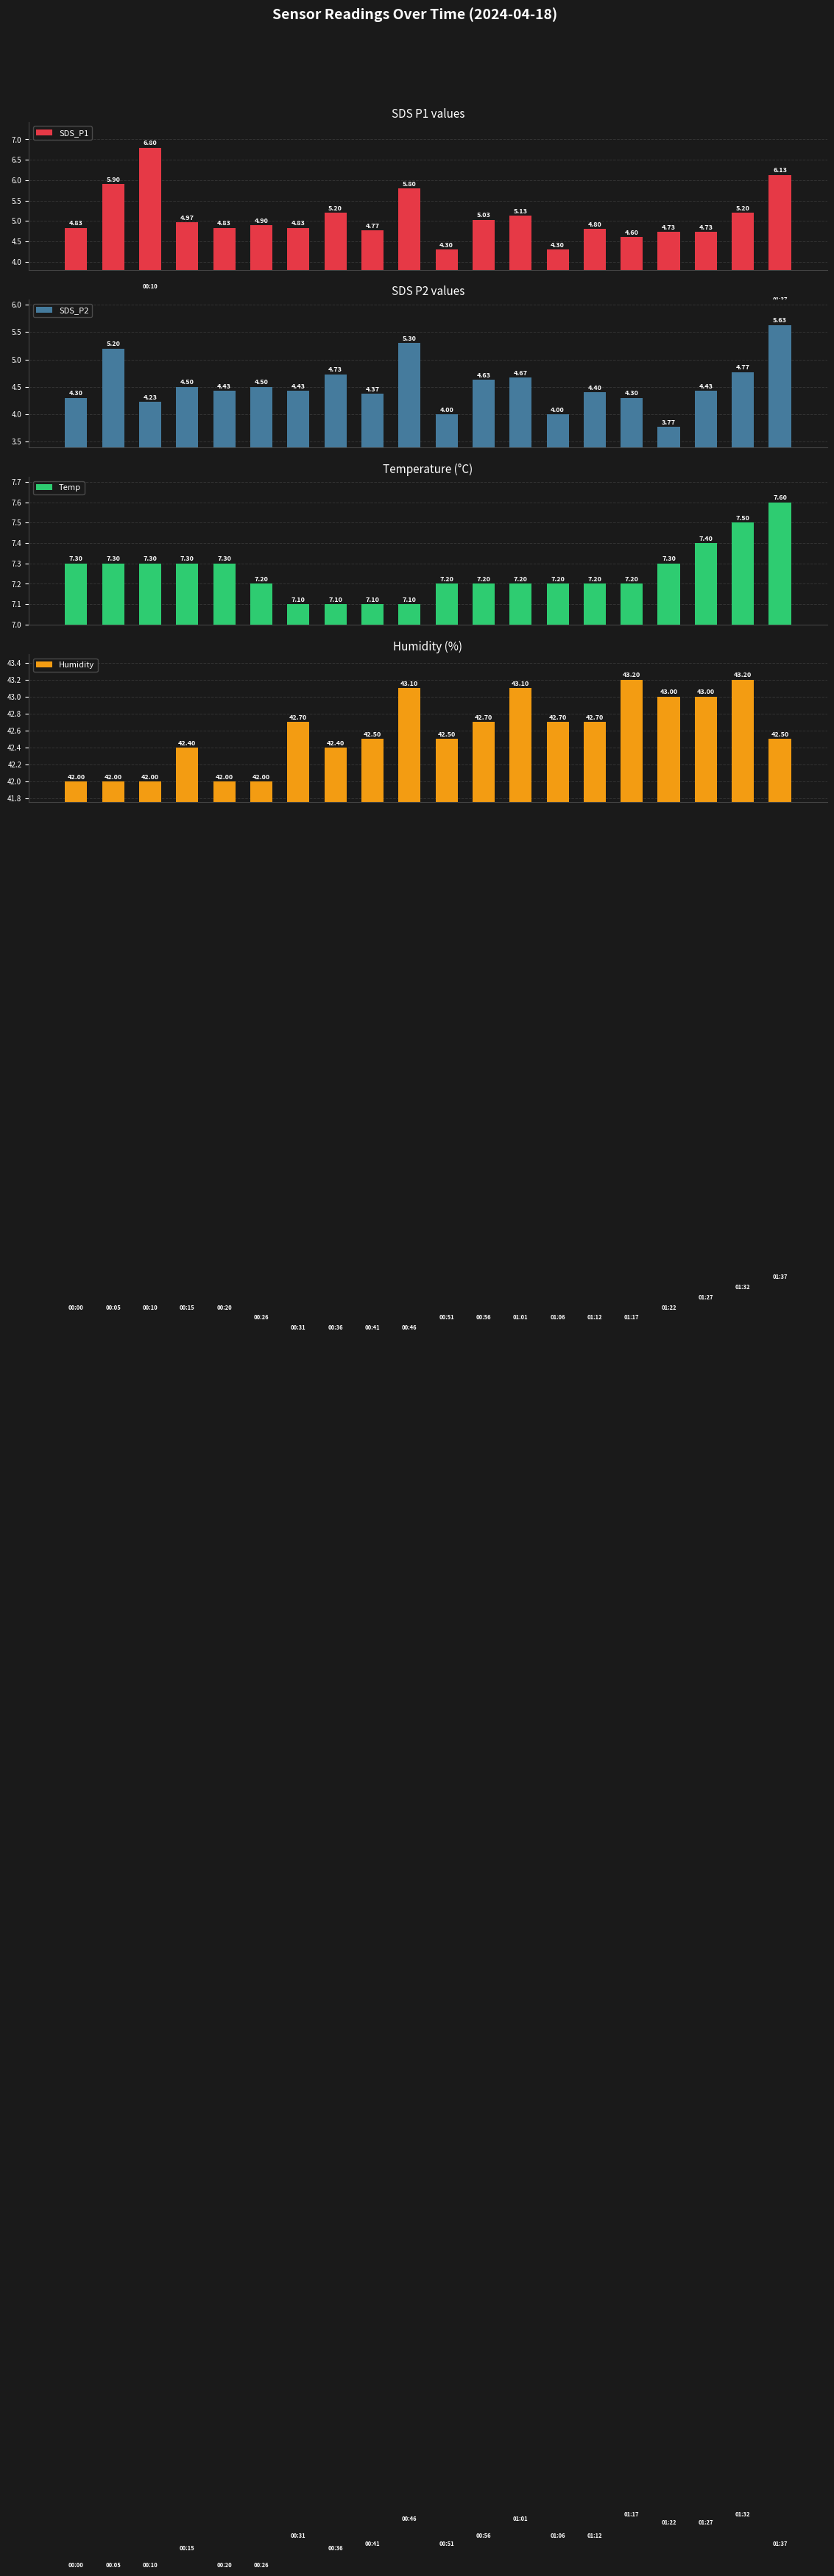

Which series has the widest spread of values?

SDS_P1